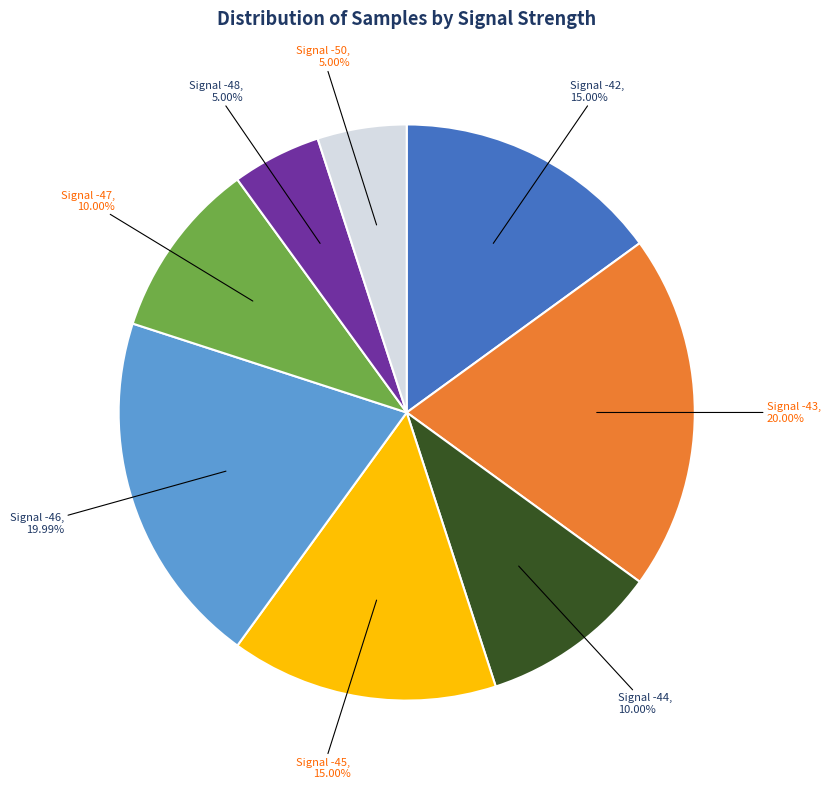

Does any single category account for the majority?

No